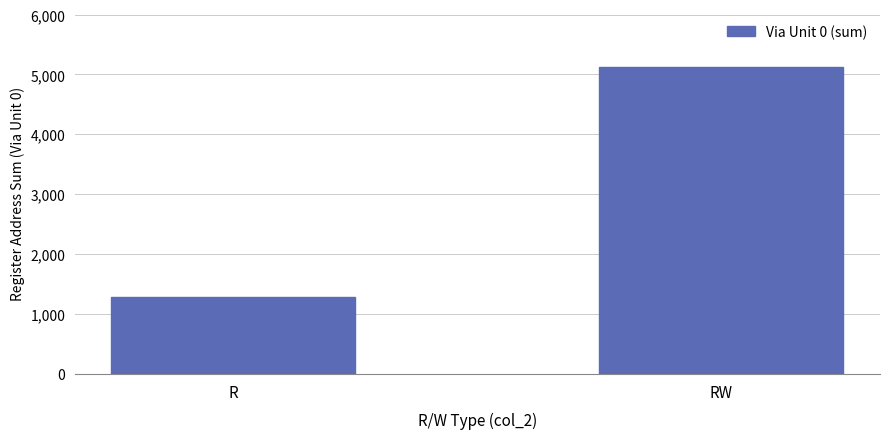

True or false: the data shows 7501 at RW.

False